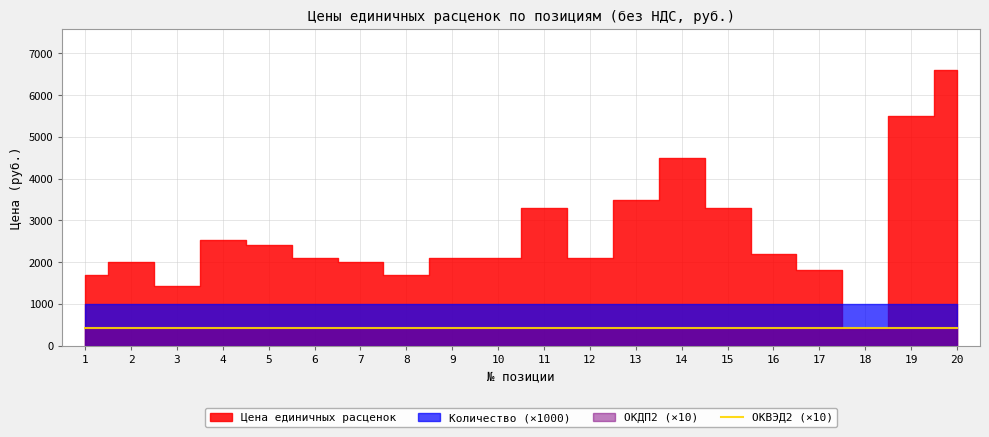

How many data points does each series have?

20